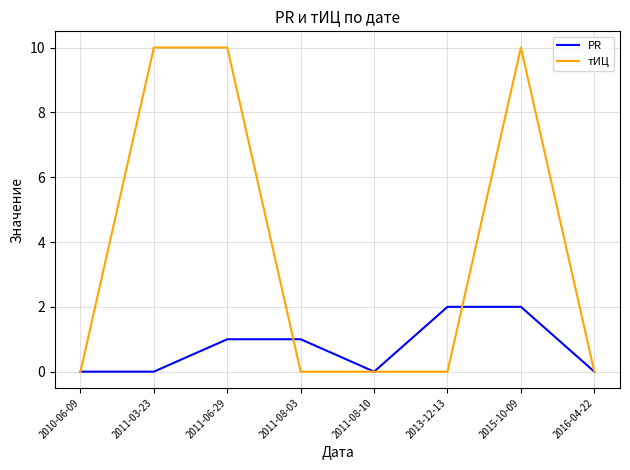

Is it true that тИЦ equals -7 at 2013-12-13?

False